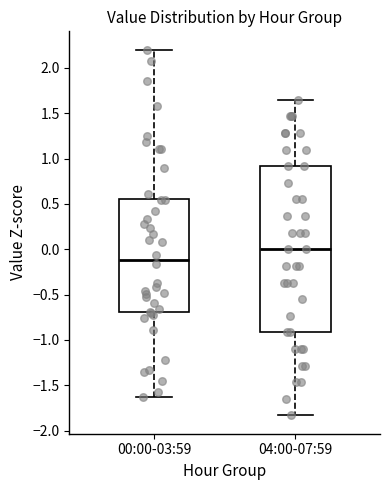

Where does the upper whisker of the box for 00:00-03:59 end on the y-axis? The values are not printed on the chart, so give them approximately, as read against the axis.

2.20